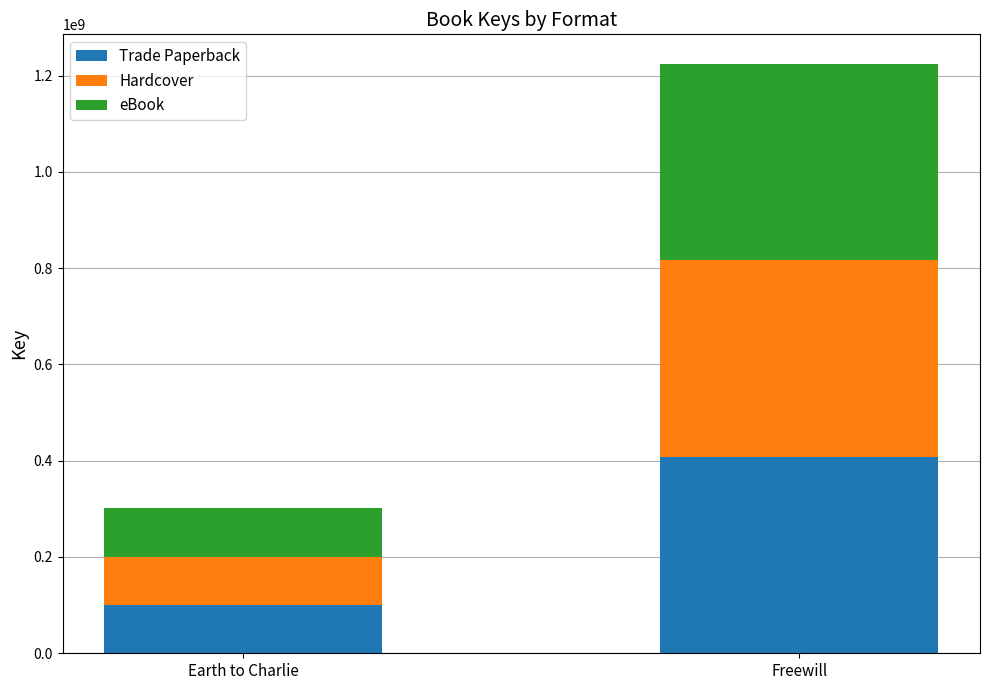

How many series are shown in this chart?

3